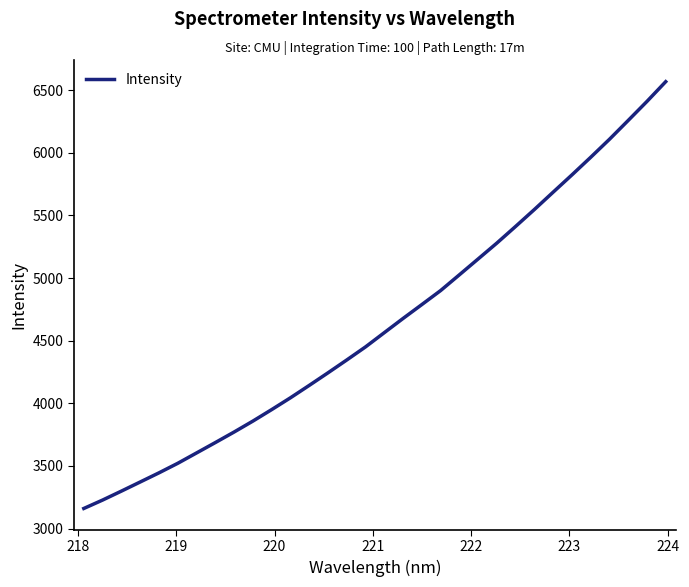

What is the minimum value shown in the chart?

3160.6